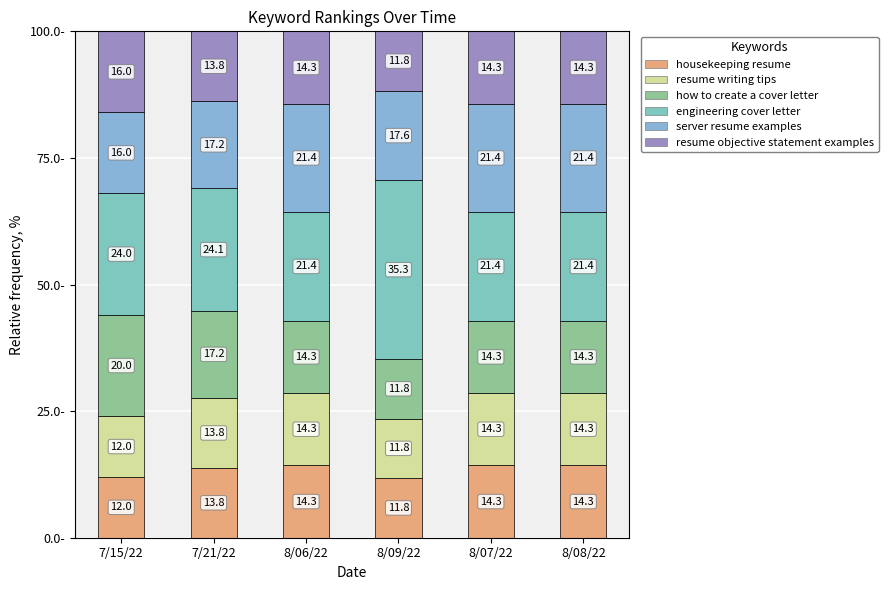

Which series has the largest total across all categories?

engineering cover letter